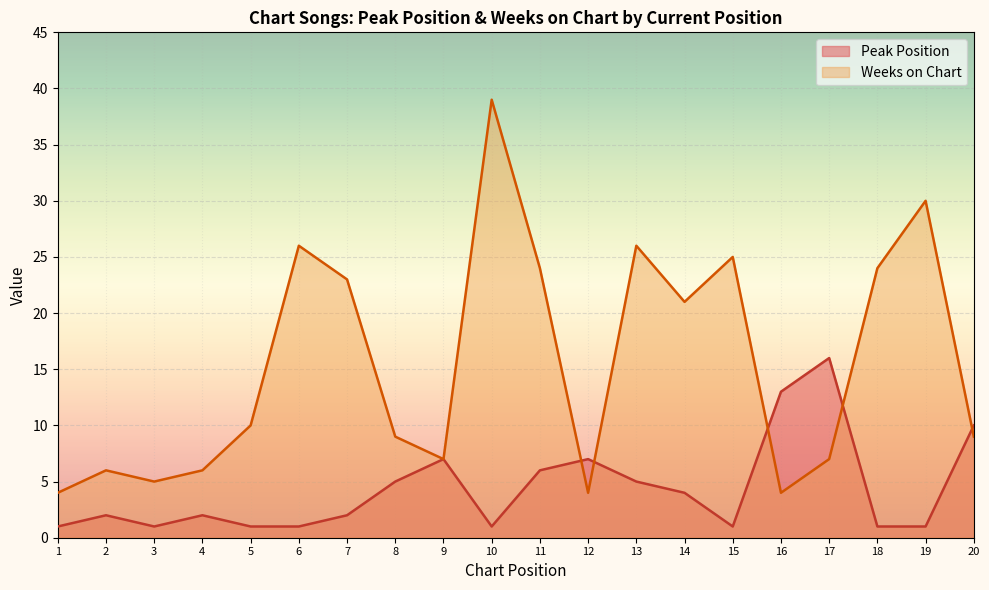

Reading left to right, extract all data points from this chart.

Peak Position: 1	2	1	2	1	1	2	5	7	1	6	7	5	4	1	13	16	1	1	10
Weeks on Chart: 4	6	5	6	10	26	23	9	7	39	24	4	26	21	25	4	7	24	30	9